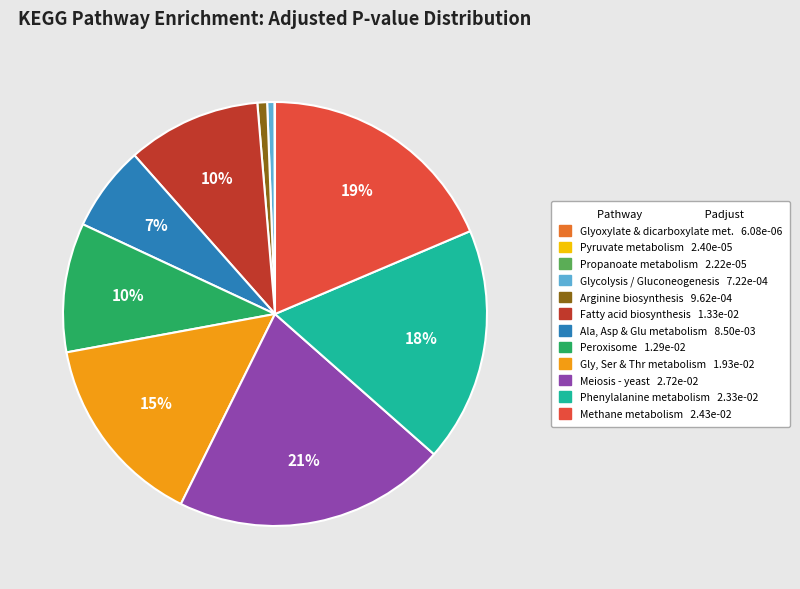

To the nearest percent, what is the average slice percentage?

8%